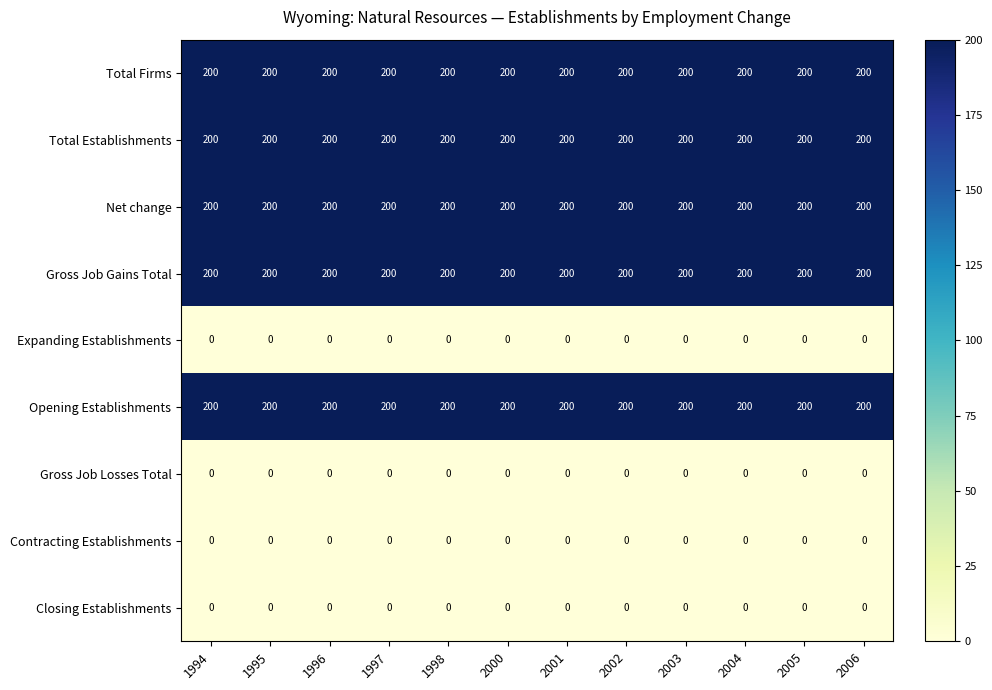

Is the value of Expanding Establishments at 1997 greater than the value of Net change at 1995?

No